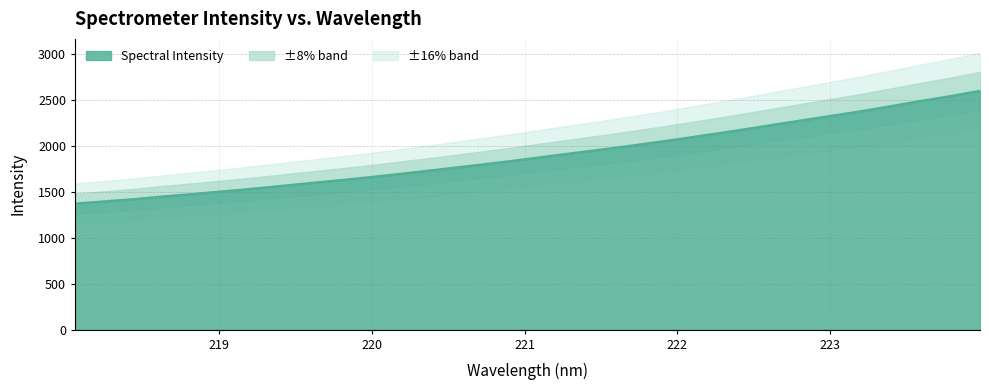

What position from the left is 218.0596?

1